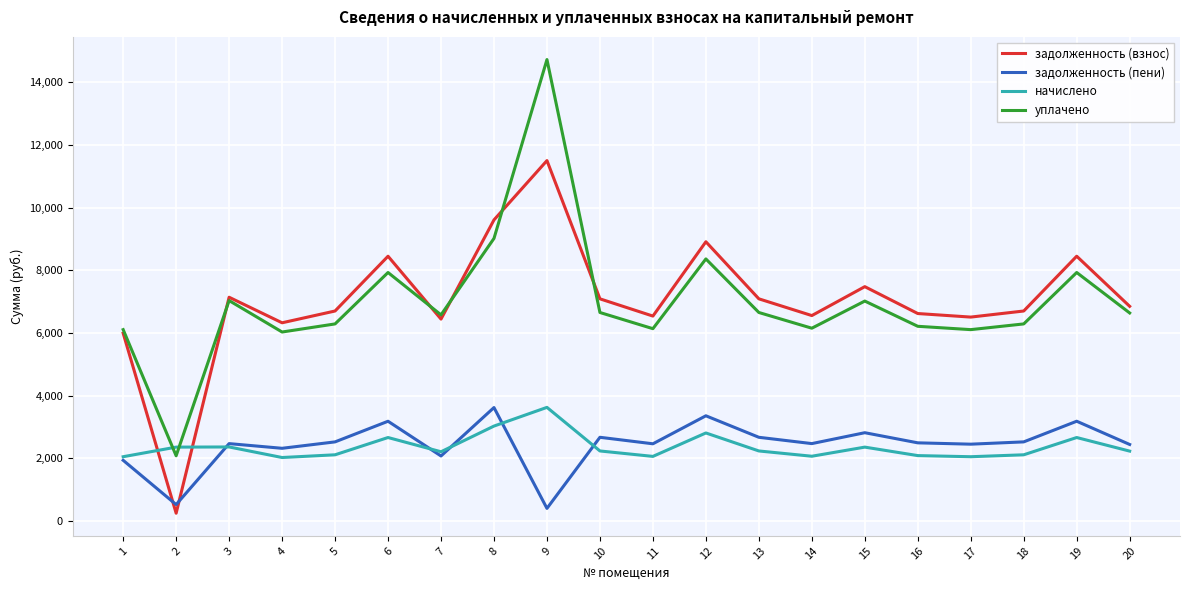

The value of задолженность (взнос) at 17 is 6505.9. True or false?

True